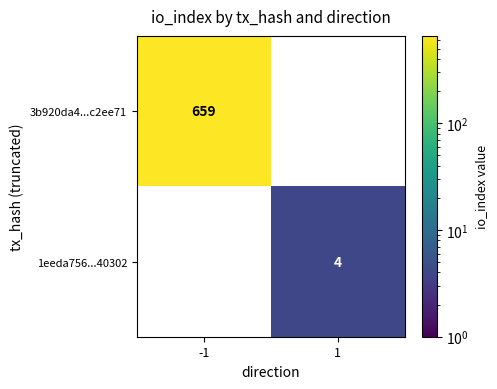

What is the minimum value shown in the chart?

4.0